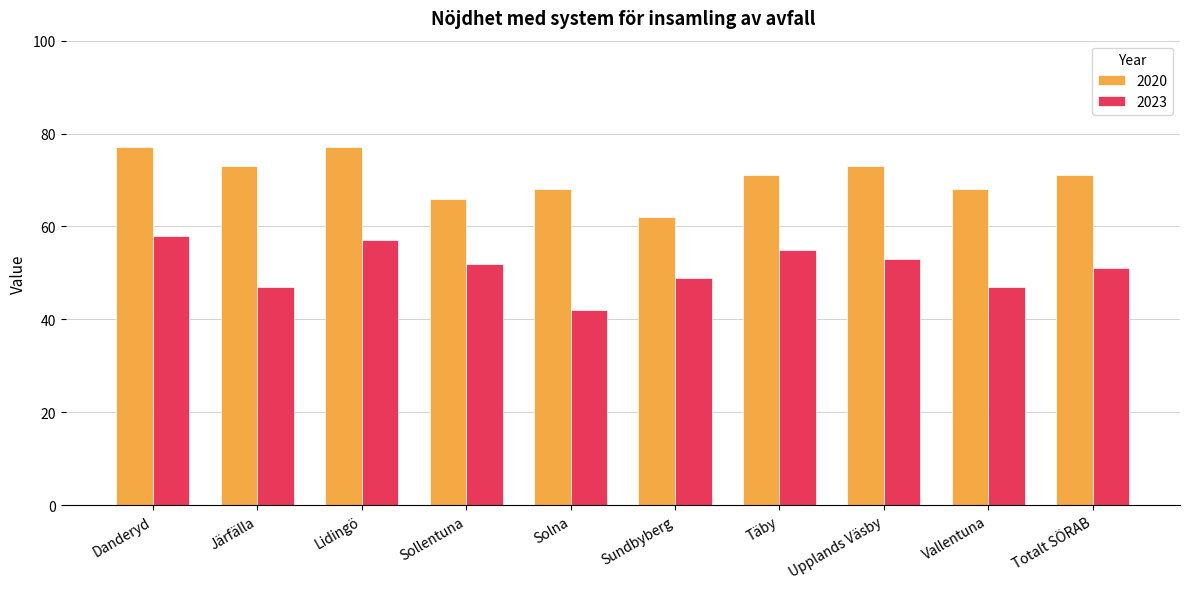

How many data points does each series have?

10